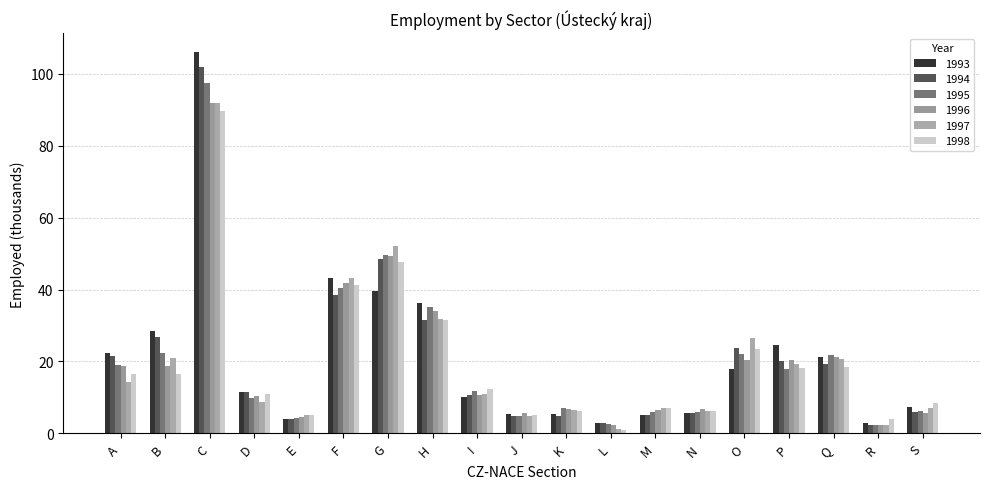

What is the difference between the 1997 values at L and S?

5.7